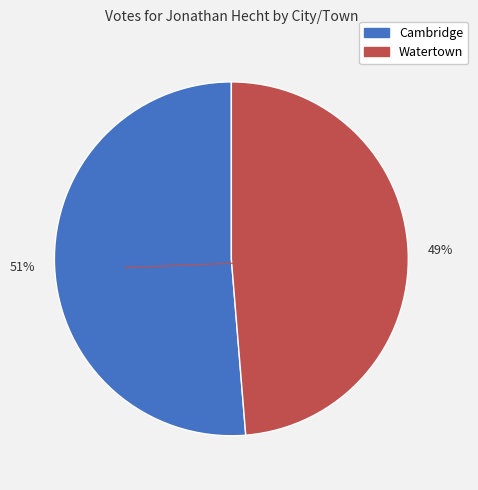

How many segments does this pie chart have?

2